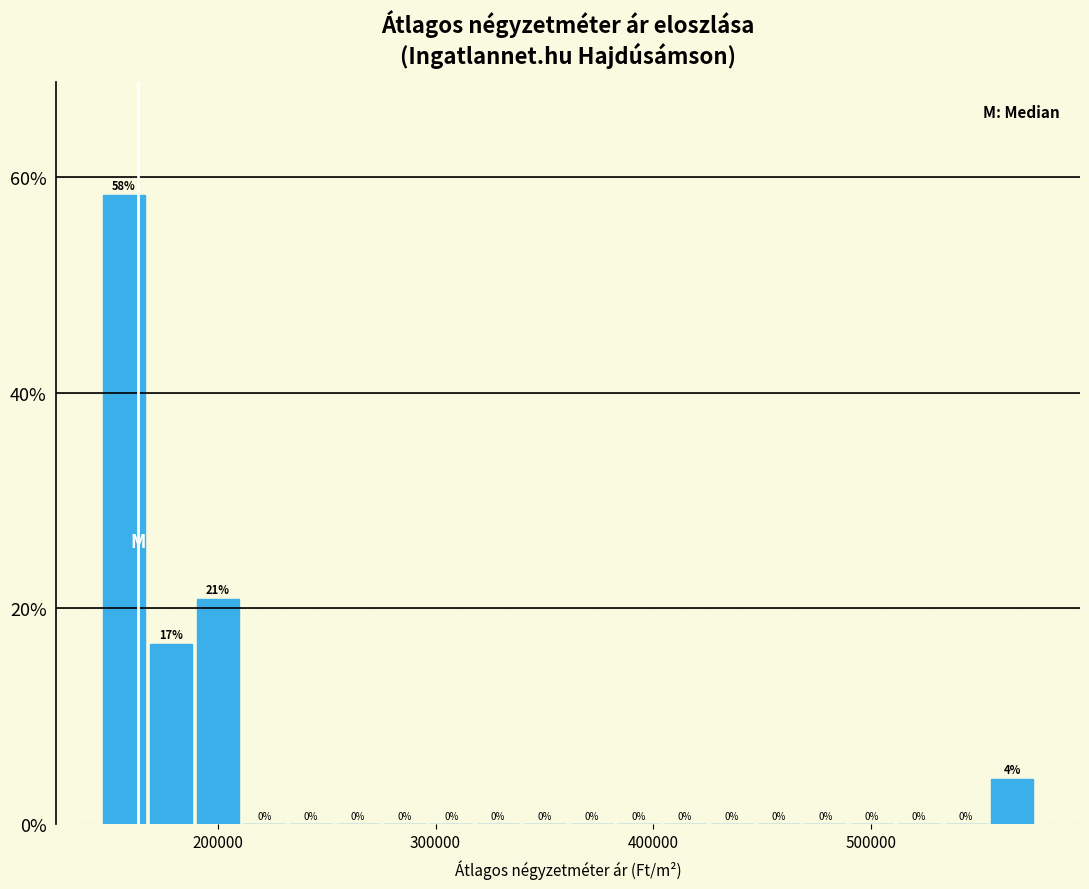

Around what value on the x-axis is the tallest bar? Give the approximate position of its centre, as read against the axis.

160000